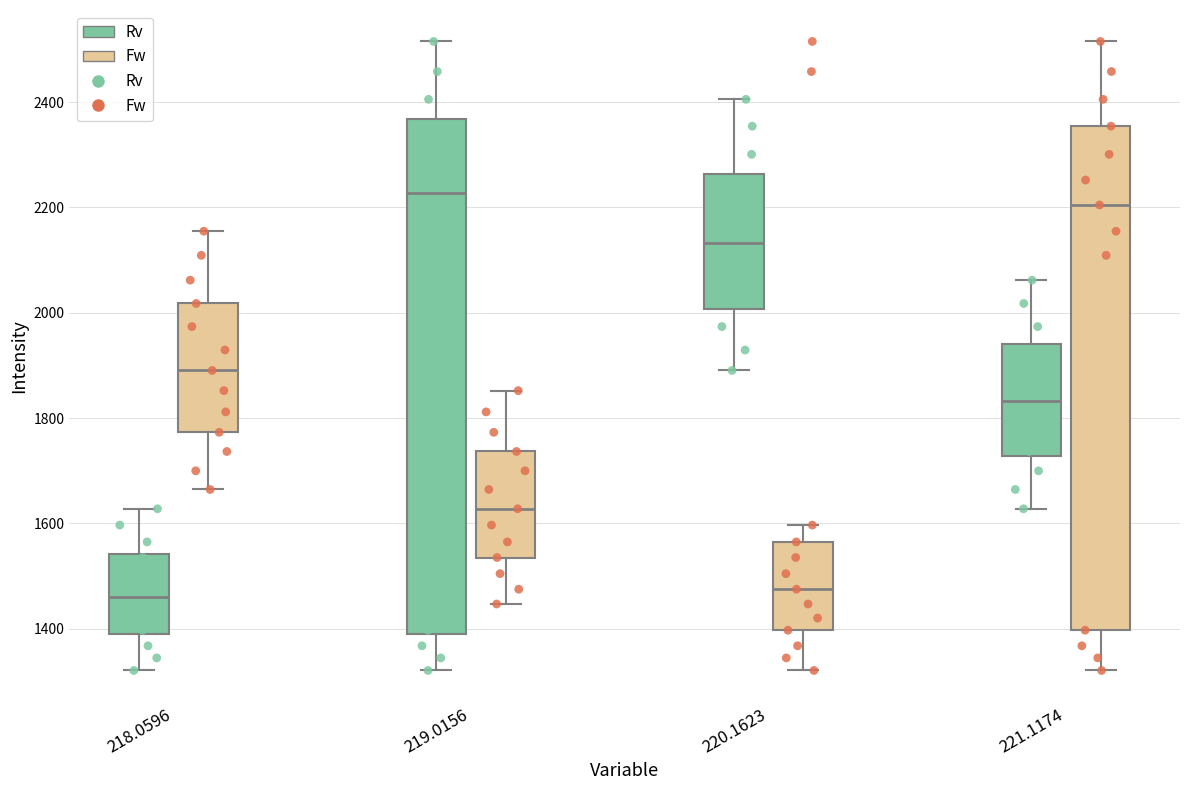

Reading left to right, read every box against the y-axis: the position of its median line, the range the box covers, and the ends of its whiskers. The values are not printed on the chart, so give them approximately, as read against the axis.

218.0596 (Rv): median 1460, box 1380 to 1540, whiskers 1320 to 1620
218.0596 (Fw): median 1900, box 1780 to 2020, whiskers 1660 to 2160
219.0156 (Rv): median 2220, box 1380 to 2360, whiskers 1320 to 2520
219.0156 (Fw): median 1620, box 1540 to 1740, whiskers 1440 to 1860
220.1623 (Rv): median 2140, box 2000 to 2260, whiskers 1900 to 2400
220.1623 (Fw): median 1480, box 1400 to 1560, whiskers 1320 to 1600
221.1174 (Rv): median 1840, box 1720 to 1940, whiskers 1620 to 2060
221.1174 (Fw): median 2200, box 1400 to 2360, whiskers 1320 to 2520